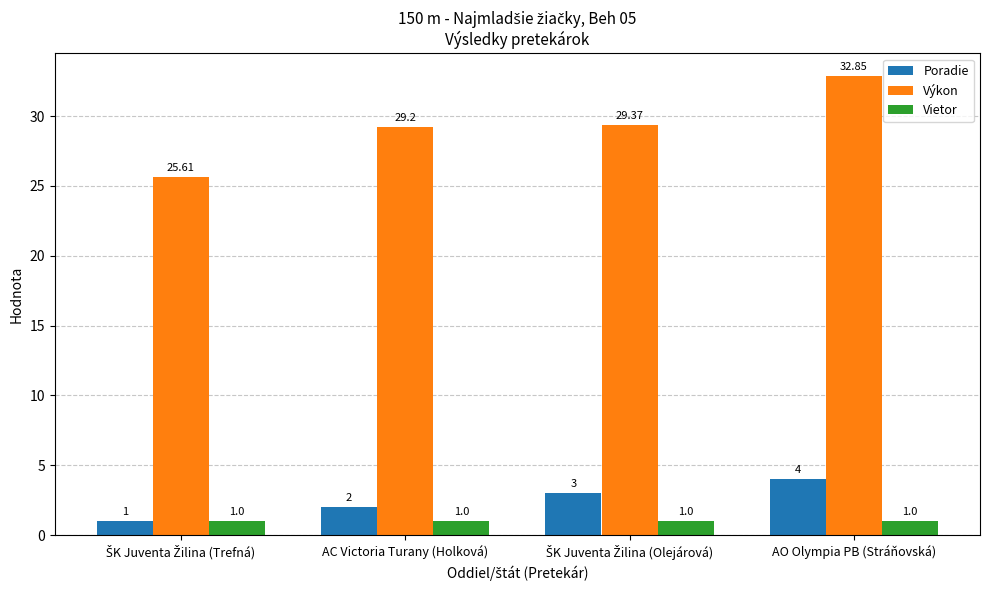

Reading left to right, list all the values displayed in this chart.

Poradie: 1.0	2.0	3.0	4.0
Výkon: 25.6	29.2	29.4	32.9
Vietor: 1.0	1.0	1.0	1.0